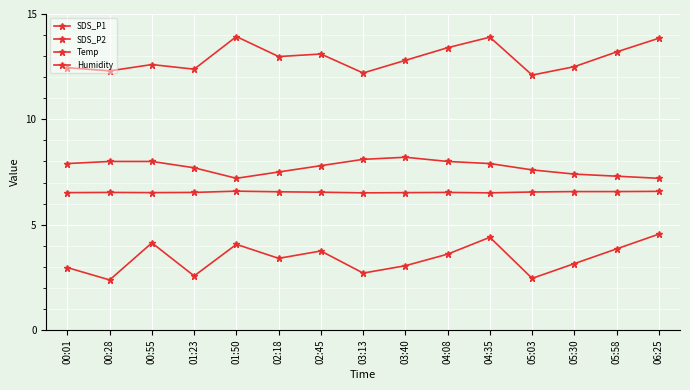

What is the total value across all series at 06:25?

32.2